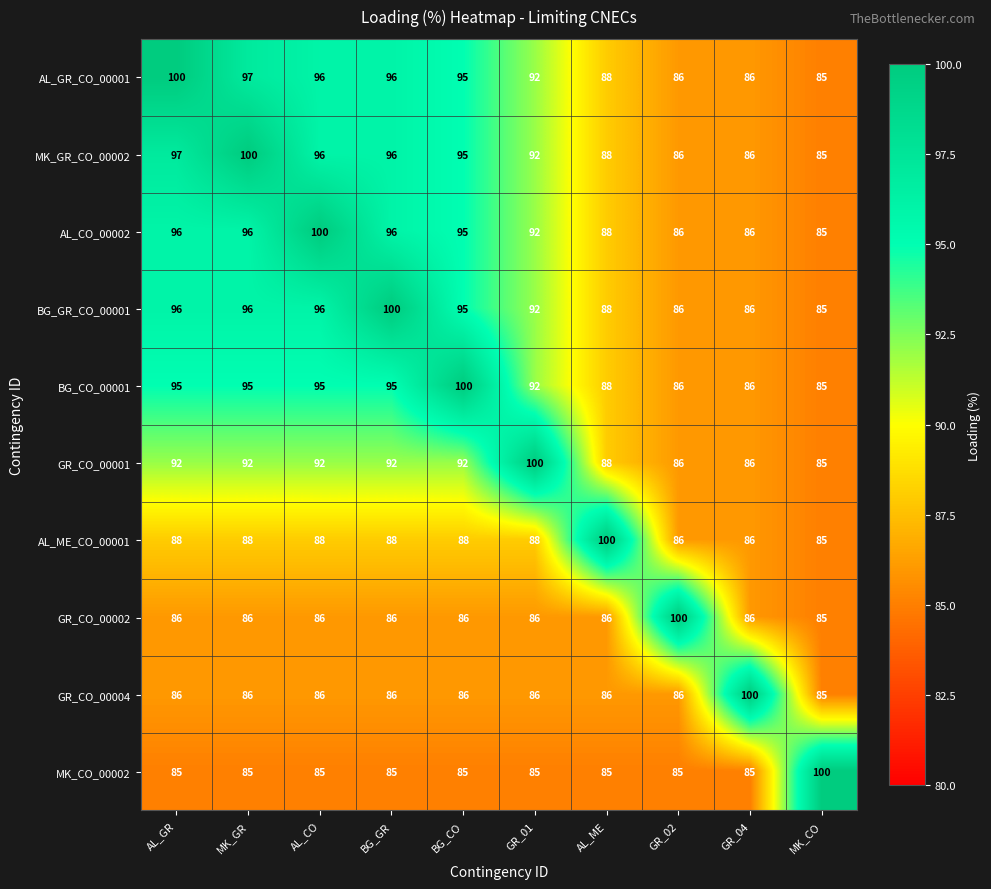

What is the smallest value displayed?

85